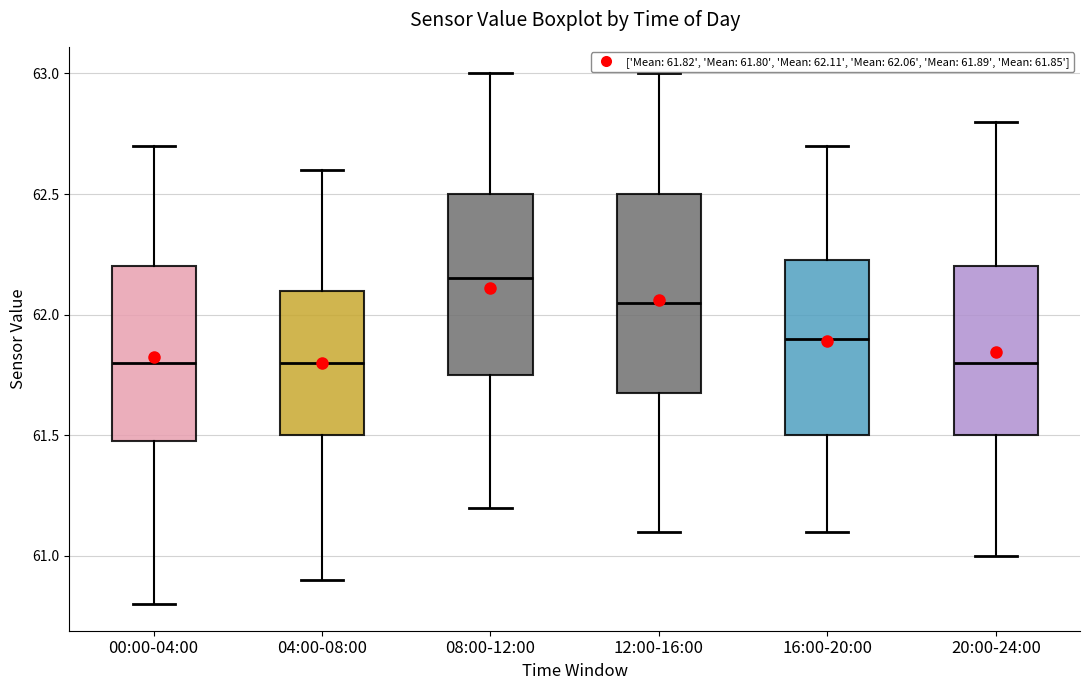

Which box is the tallest, from its lower edge to its upper edge?

12:00-16:00